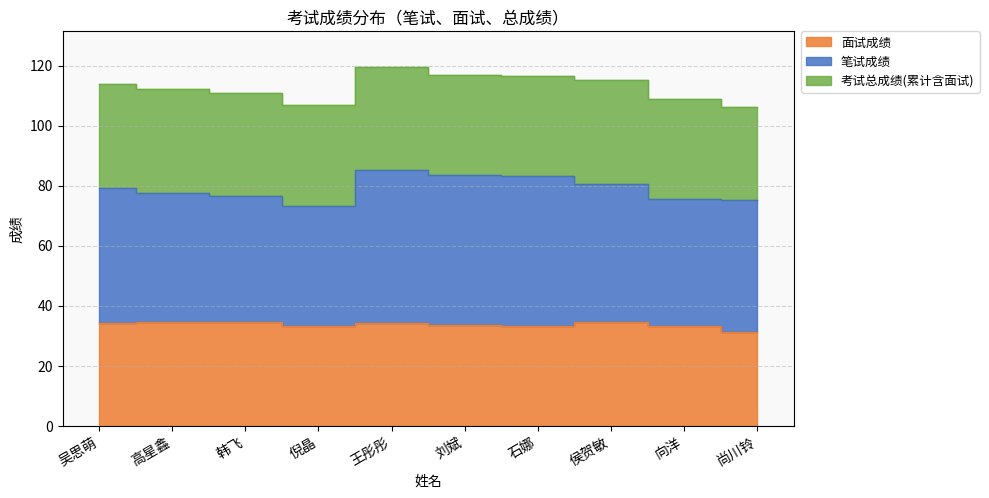

What is the sum of all 面试成绩 values?

336.9